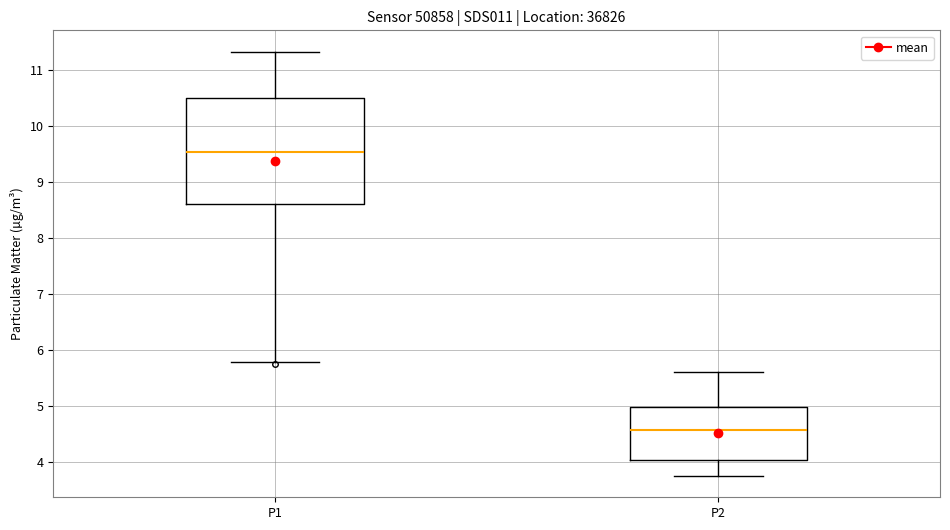

Where is the lower edge of the box for P2 on the y-axis? The values are not printed on the chart, so give them approximately, as read against the axis.

4.0